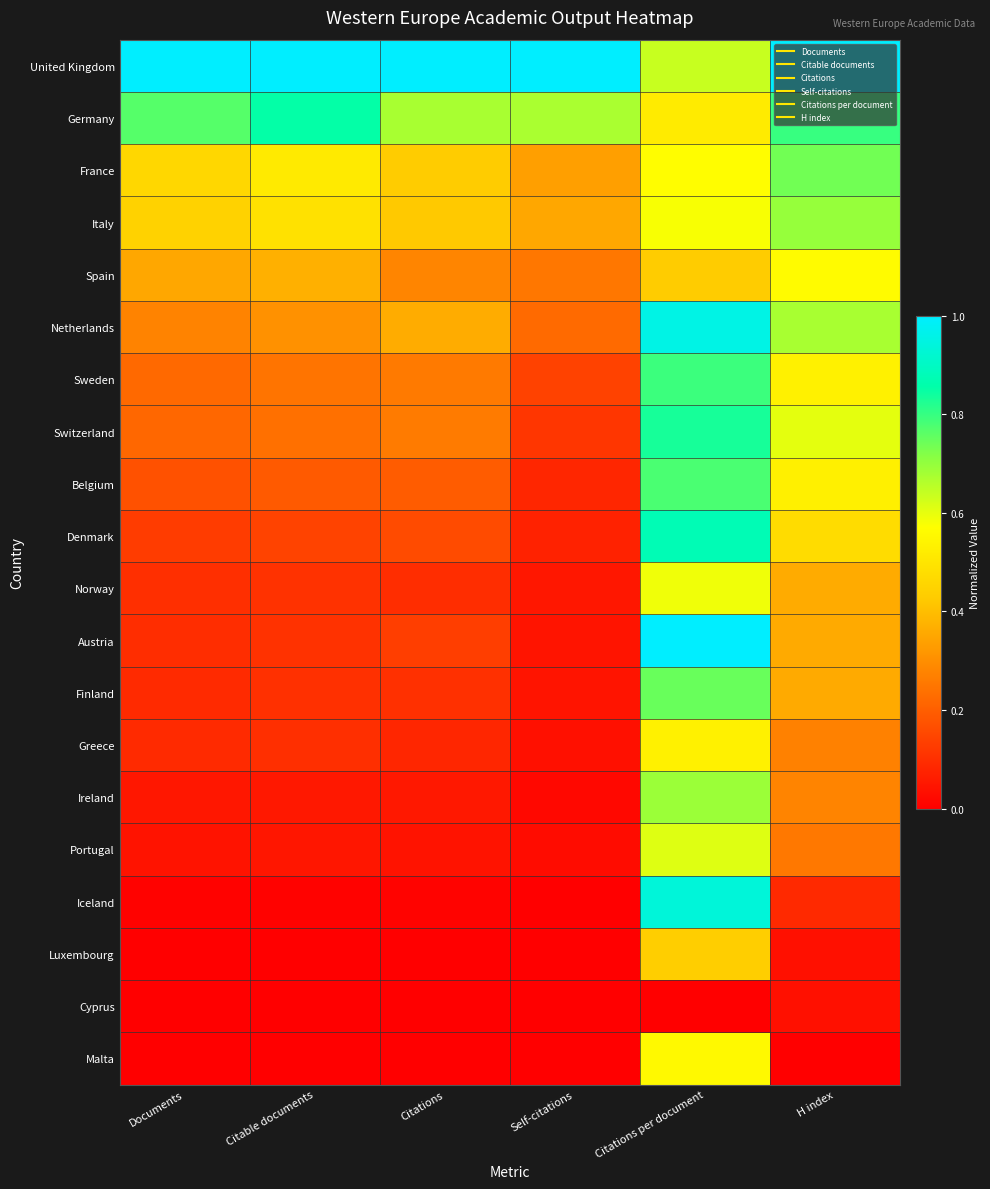

What is the difference between the highest and lowest values at Citations per document?

1.0